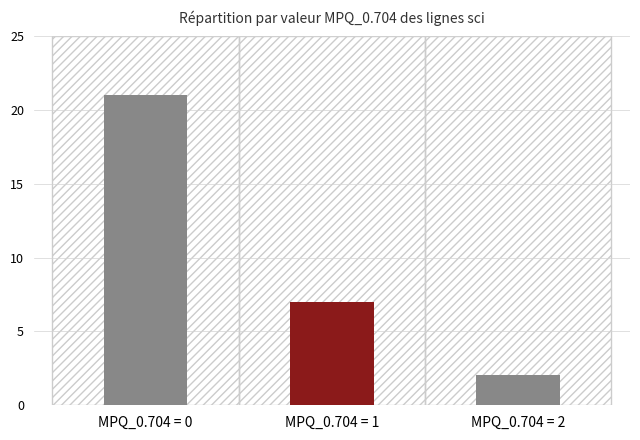

Reading right to left, list all the values displayed in this chart.

MPQ_0.704 = 2=2	MPQ_0.704 = 1=7	MPQ_0.704 = 0=21